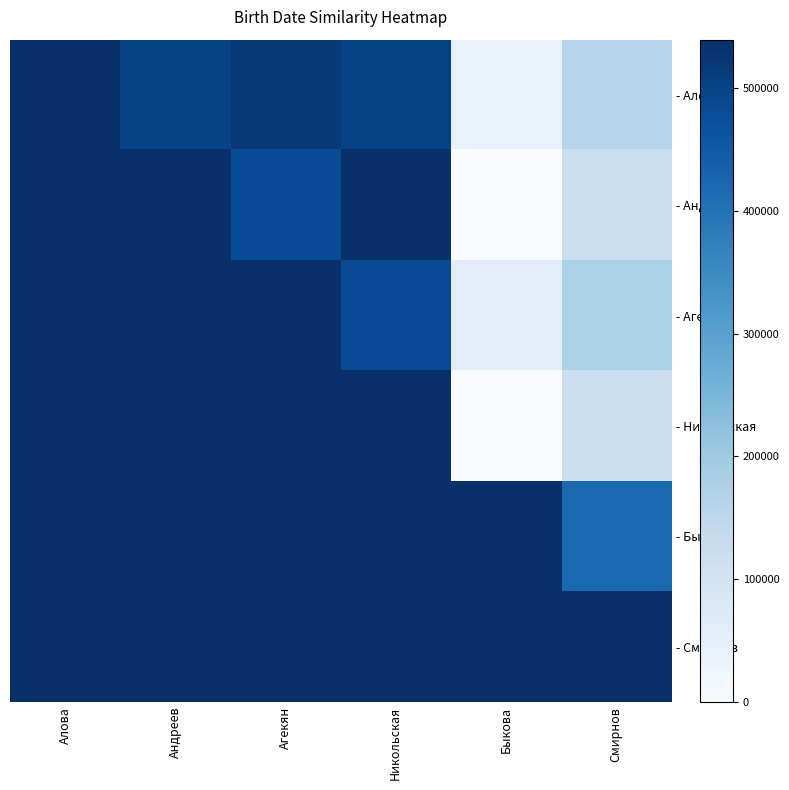

Reading right to left, list all the values displayed in this chart.

- Алова: Смирнов=159684	Быкова=40294	Никольская=499695	Агекян=520301	Андреев=499199	Алова=539493
- Андреев: Смирнов=119390	Быкова=0	Никольская=538997	Агекян=480007	Андреев=539493	Алова=539493
- Агекян: Смирнов=178876	Быкова=59486	Никольская=480503	Агекян=539493	Андреев=539493	Алова=539493
- Никольская: Смирнов=119886	Быкова=496	Никольская=539493	Агекян=539493	Андреев=539493	Алова=539493
- Быкова: Смирнов=420103	Быкова=539493	Никольская=539493	Агекян=539493	Андреев=539493	Алова=539493
- Смирнов: Смирнов=539493	Быкова=539493	Никольская=539493	Агекян=539493	Андреев=539493	Алова=539493